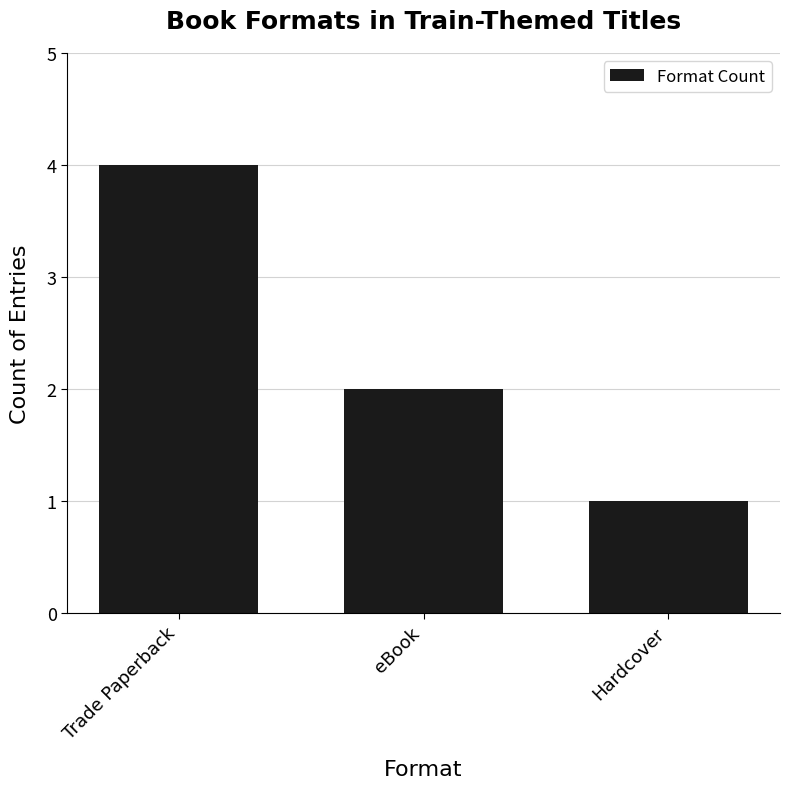

What is the ratio of the value at eBook to the value at Hardcover?

2.0